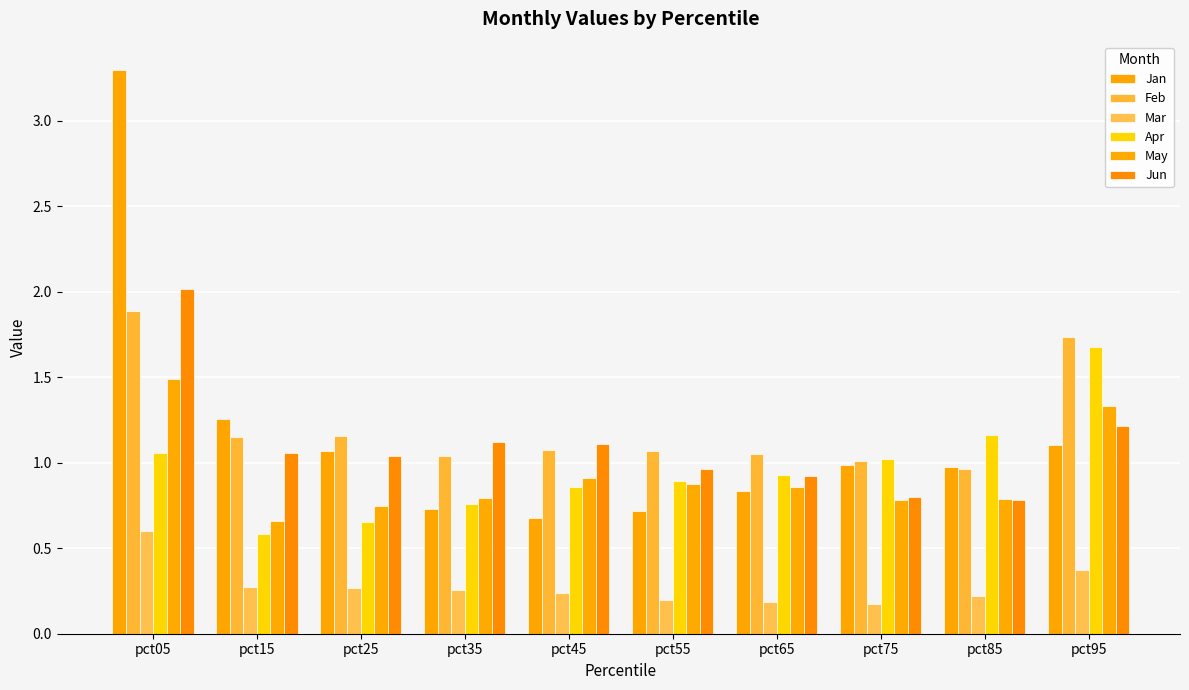

Does the chart contain stacked bars?

No